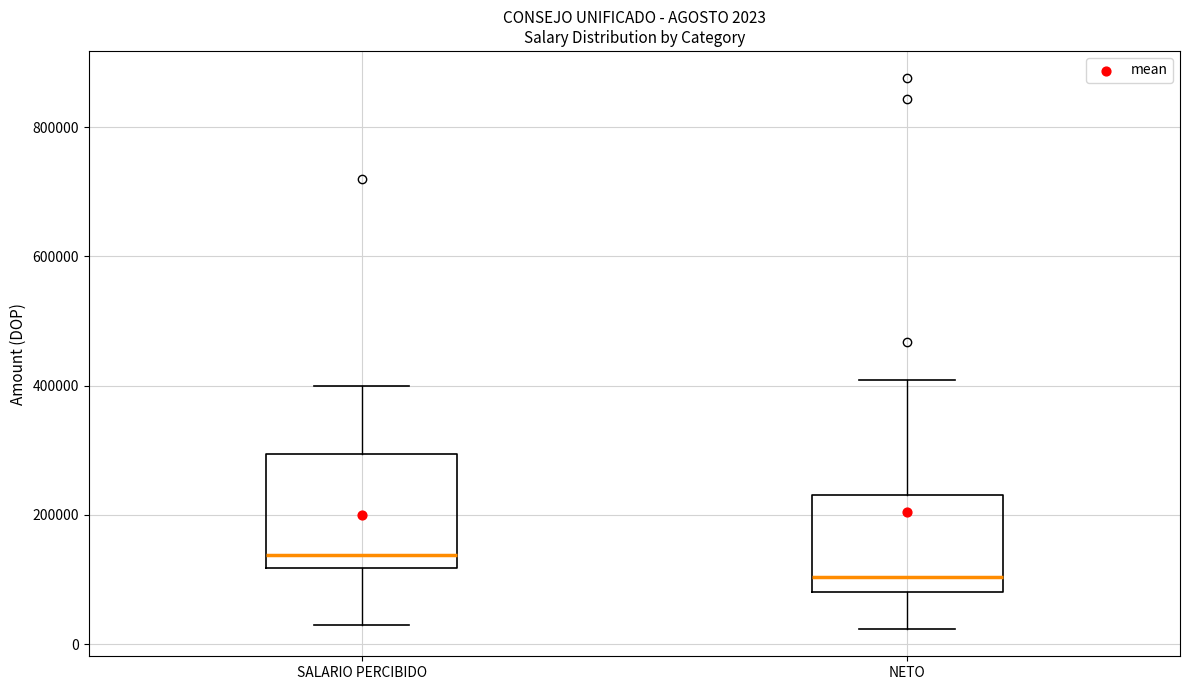

Which box's median line is the lowest?

NETO